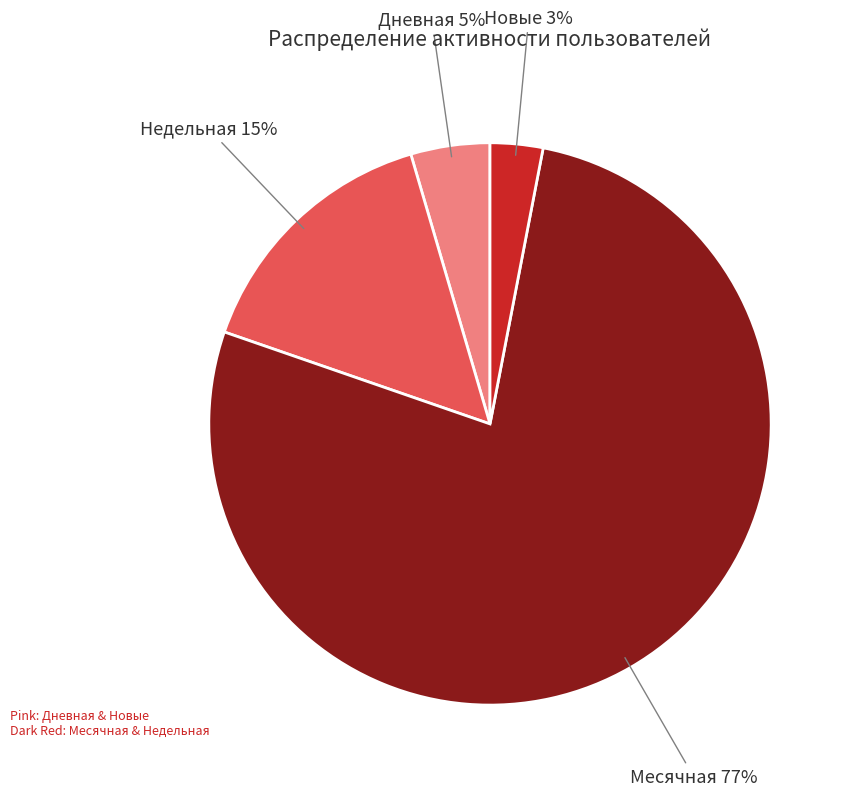

Is there a majority slice in this chart?

Yes